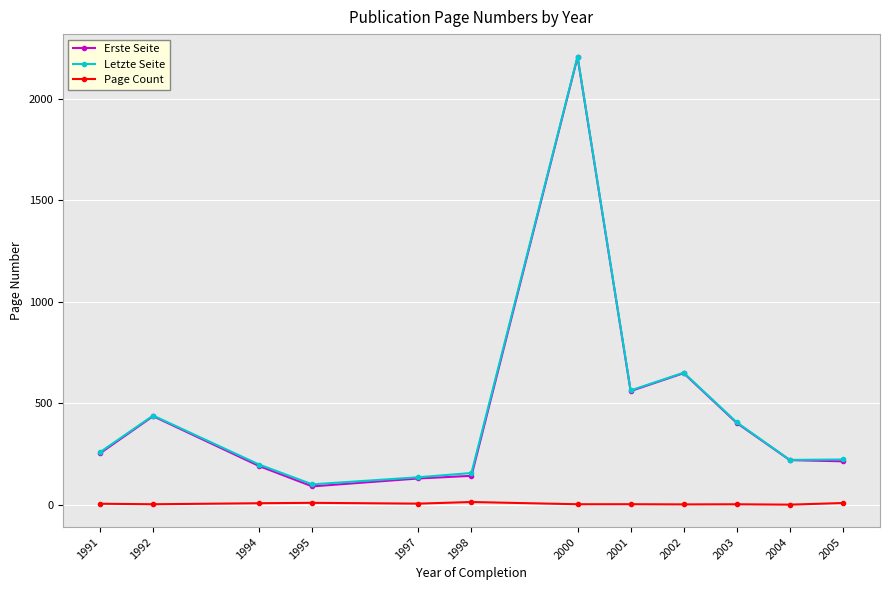

The Erste Seite series shows 151.5 at 1991. True or false?

False